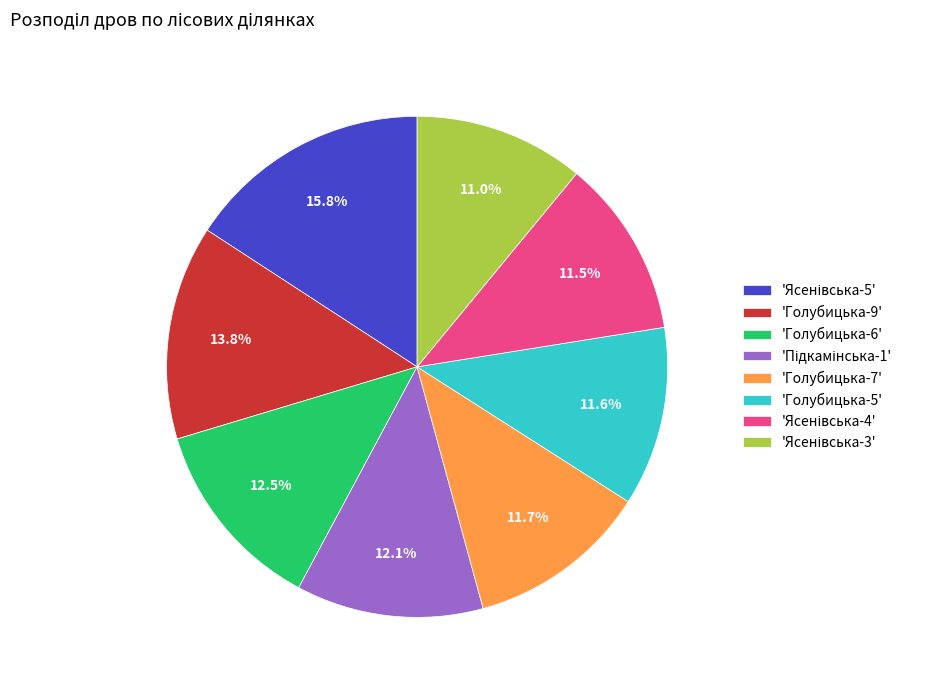

To the nearest percent, what is the difference between the largest and smallest slice percentages?

5%